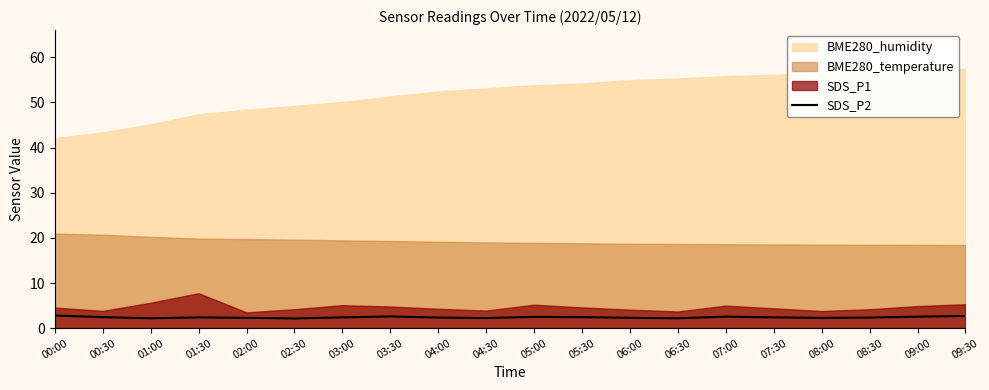

What is the average value?

2.4